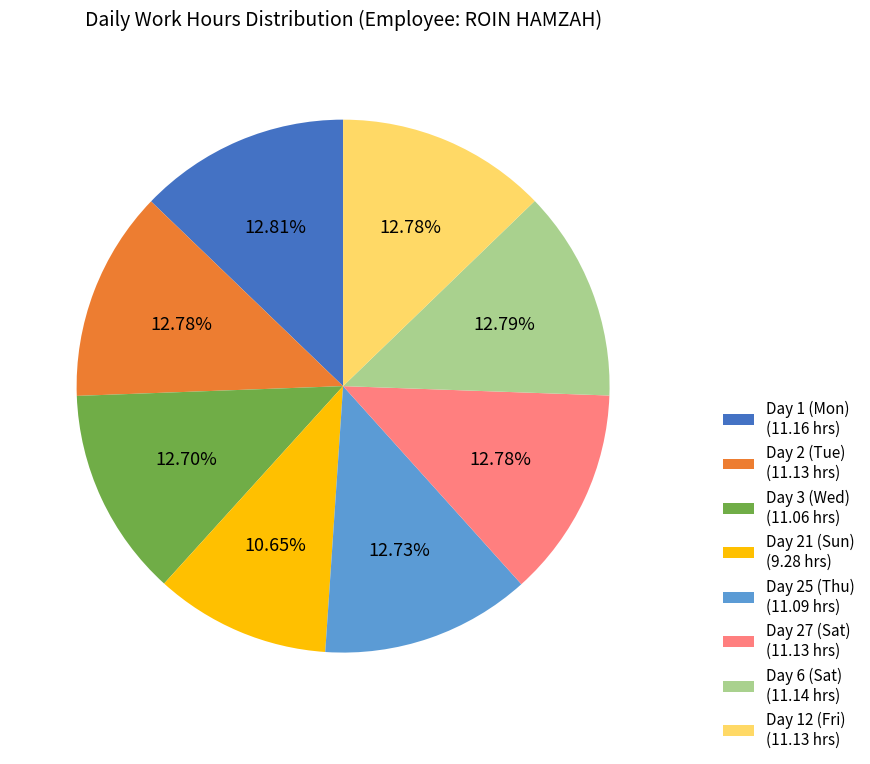

To the nearest percent, what is the combined percentage of Day 2 (Tue) and Day 12 (Fri)?

26%